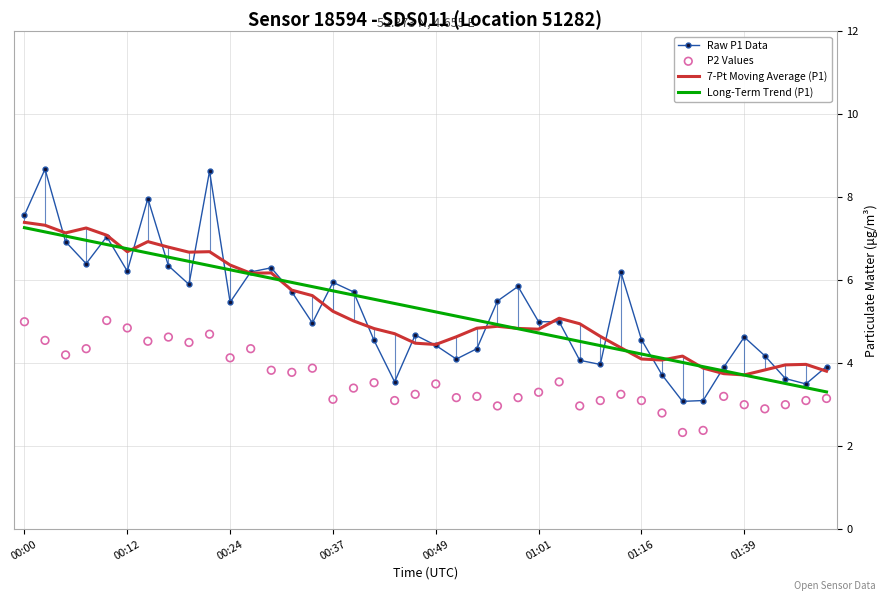

At how many categories does at least one series exceed 6?

14